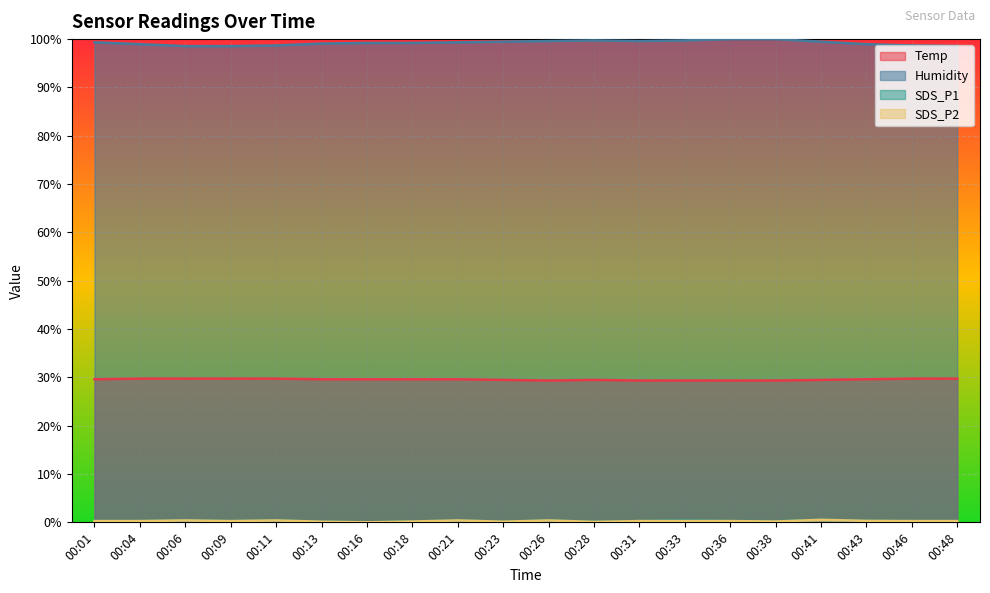

How many lines are shown in the chart?

4